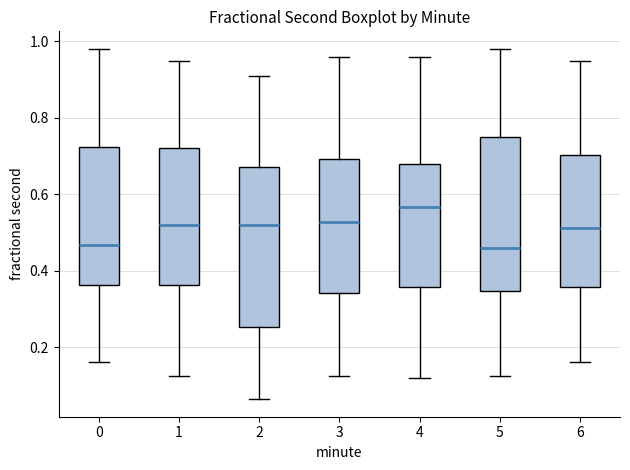

Which box's median line is the highest?

4